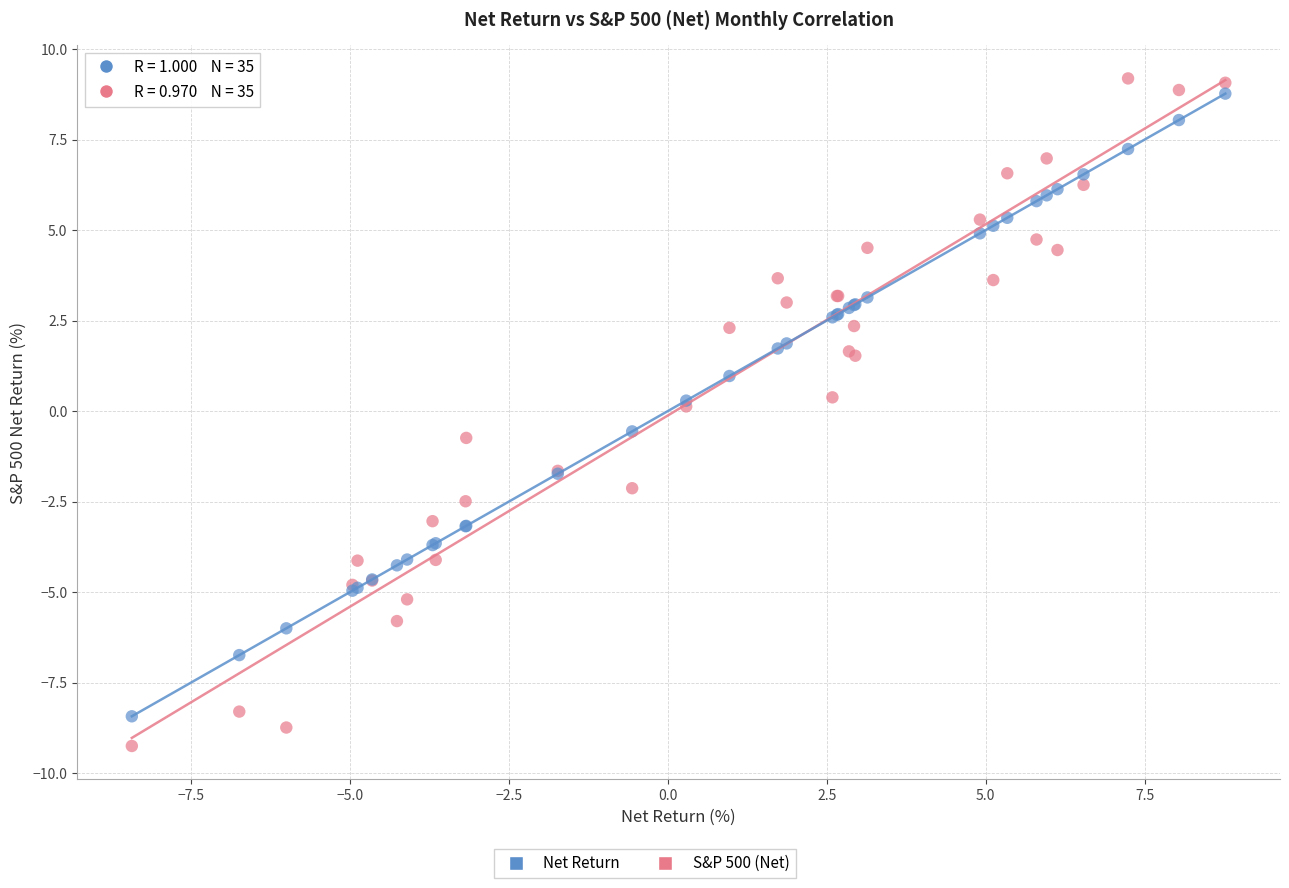

Which series reaches the maximum Y coordinate?

S&P 500 (Net)